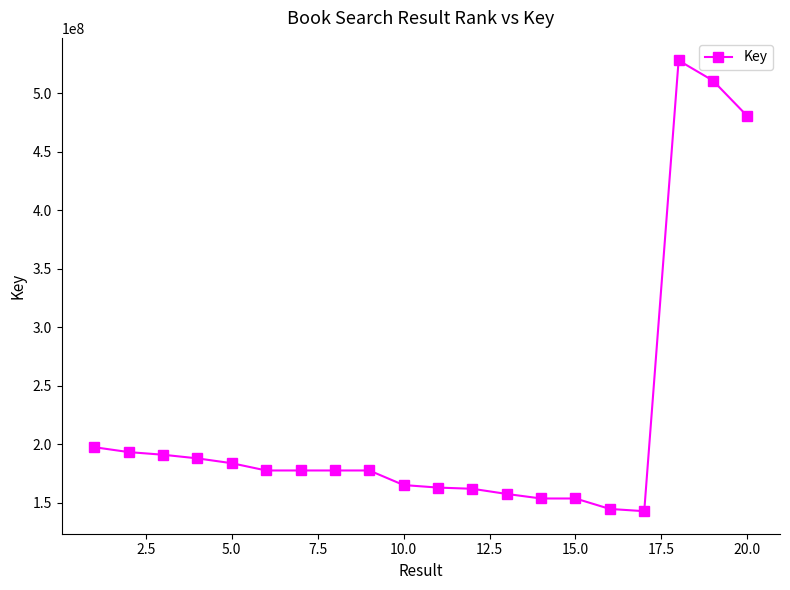

True or false: the data has more than 0 interior local peaks.

True